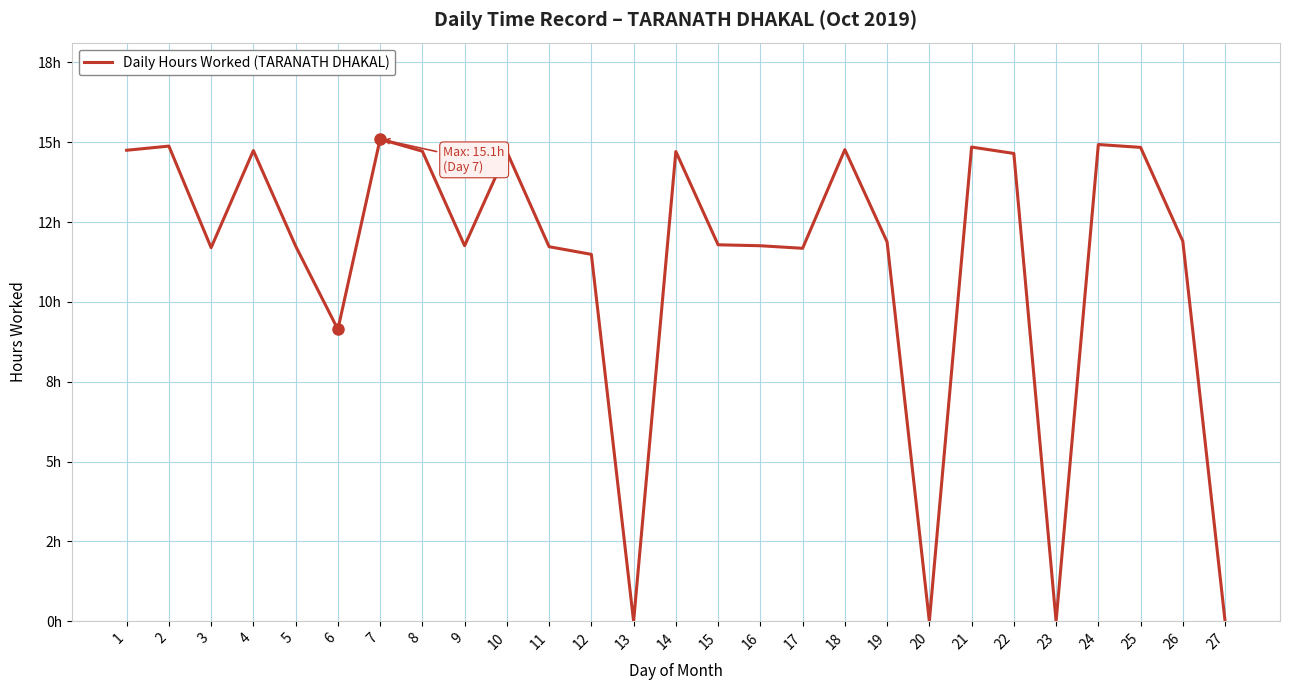

Does the chart display data point markers on the line(s)?

No